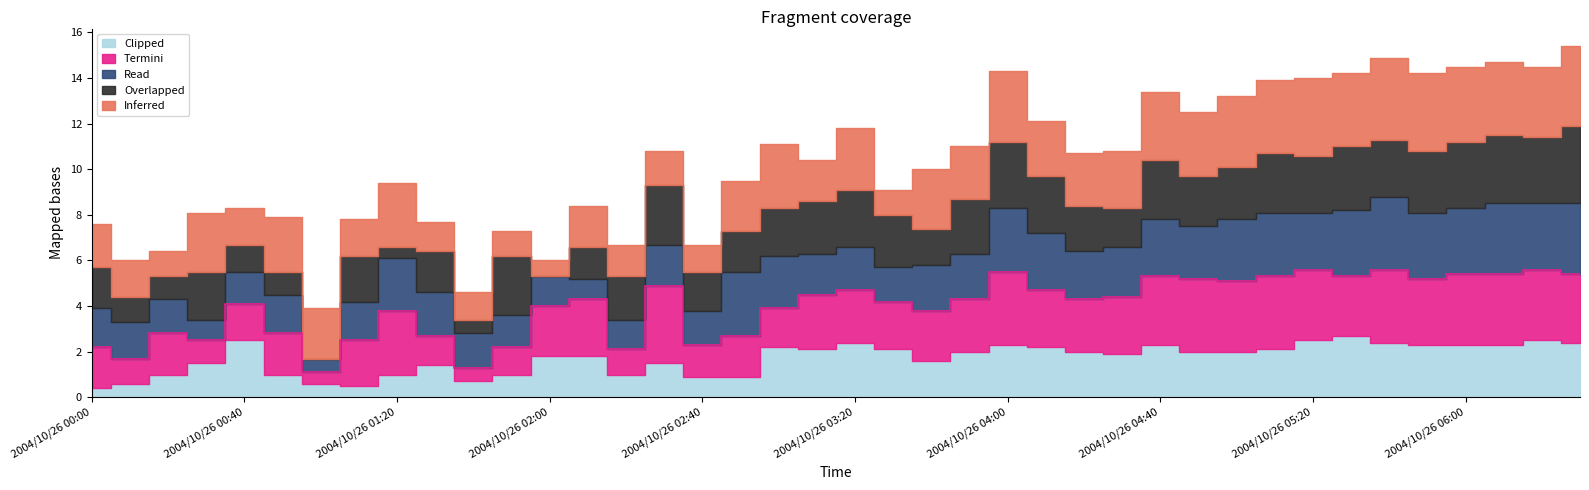

What are all the series names shown in the legend?

Inferred, Overlapped, Read, Termini, Clipped